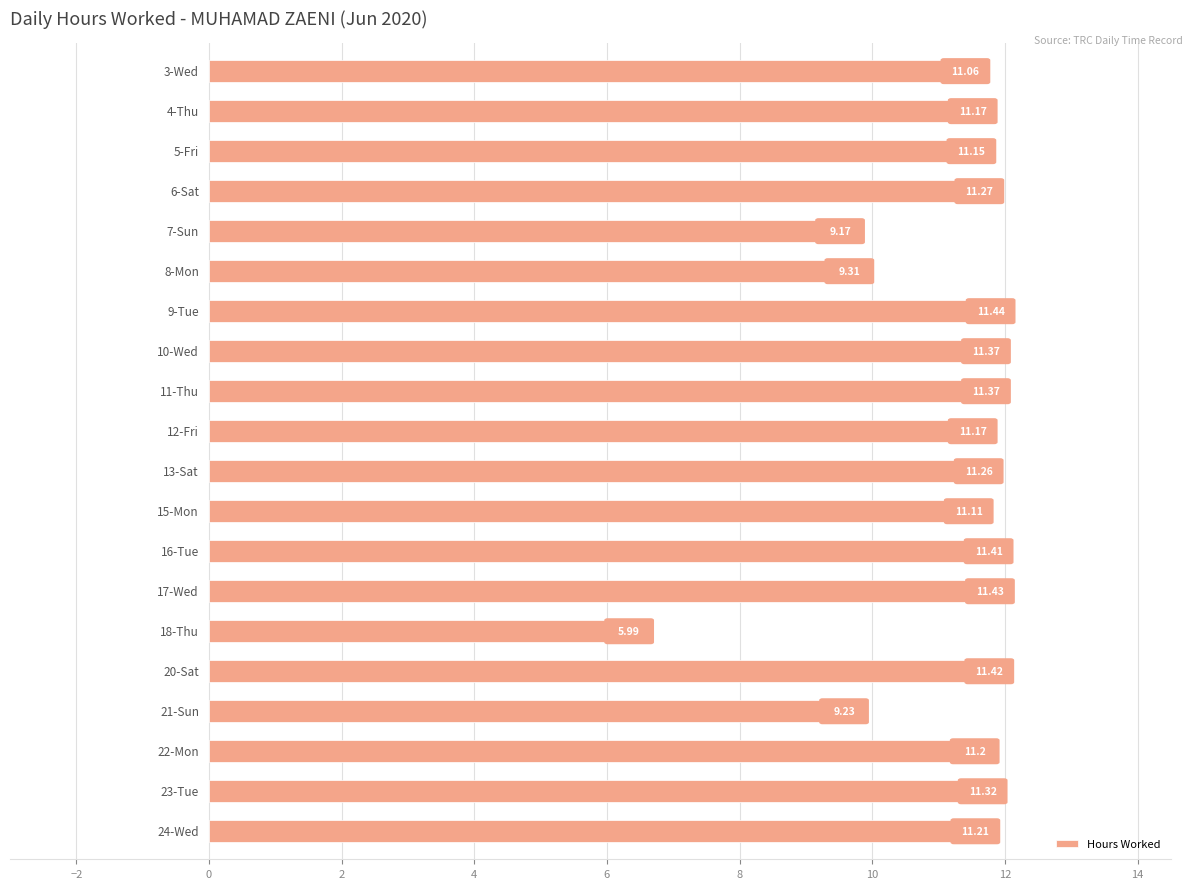

What is the sum of all values?

214.1